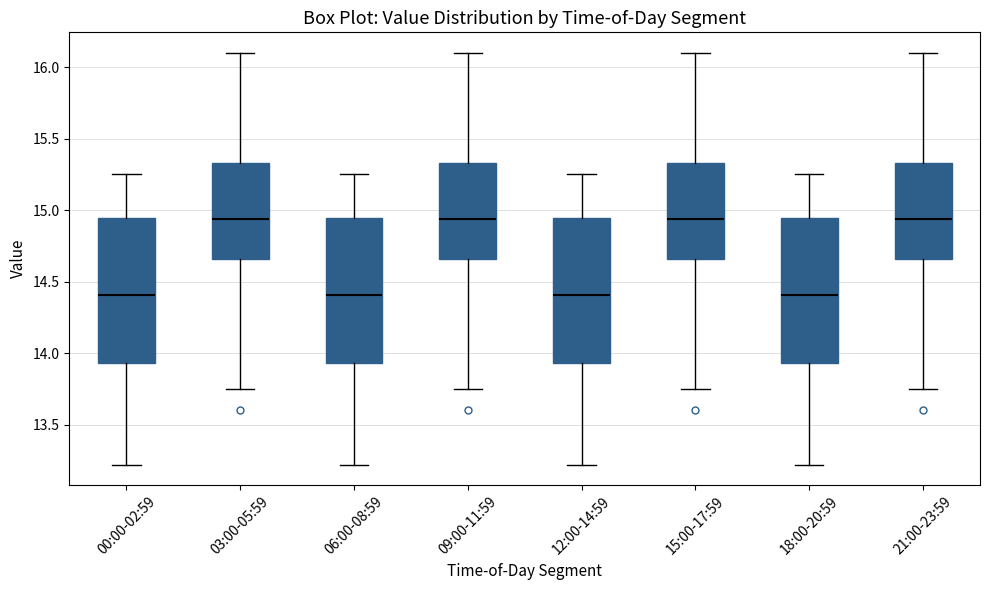

Where is the upper edge of the box for 09:00-11:59 on the y-axis? The values are not printed on the chart, so give them approximately, as read against the axis.

15.35